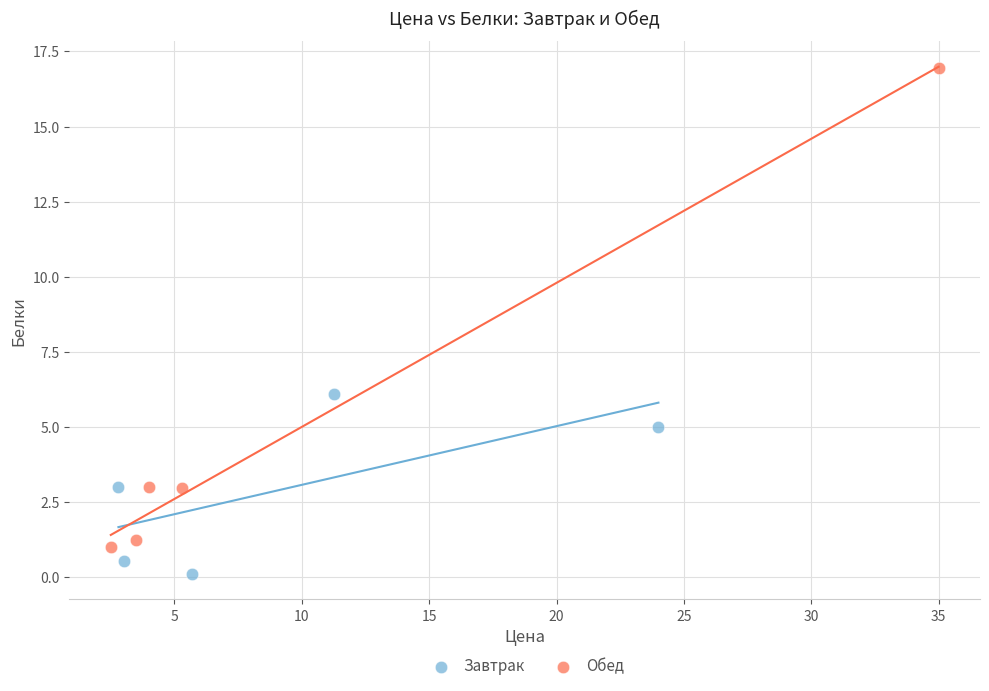

What are all the series names shown in the legend?

Завтрак, Обед